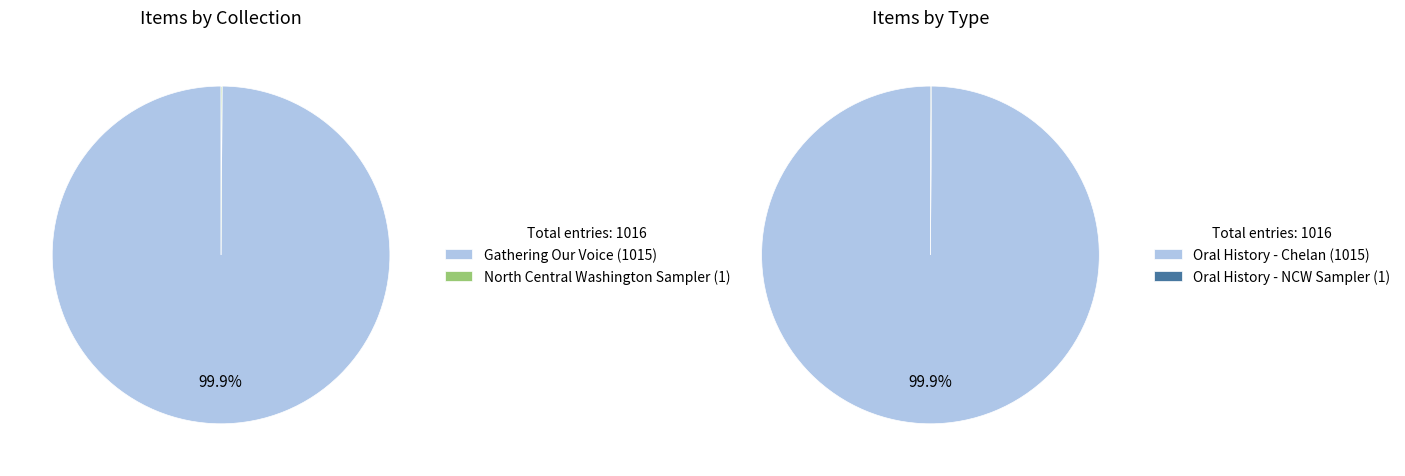

To the nearest percent, what portion does Gathering Our Voice represent?

100%